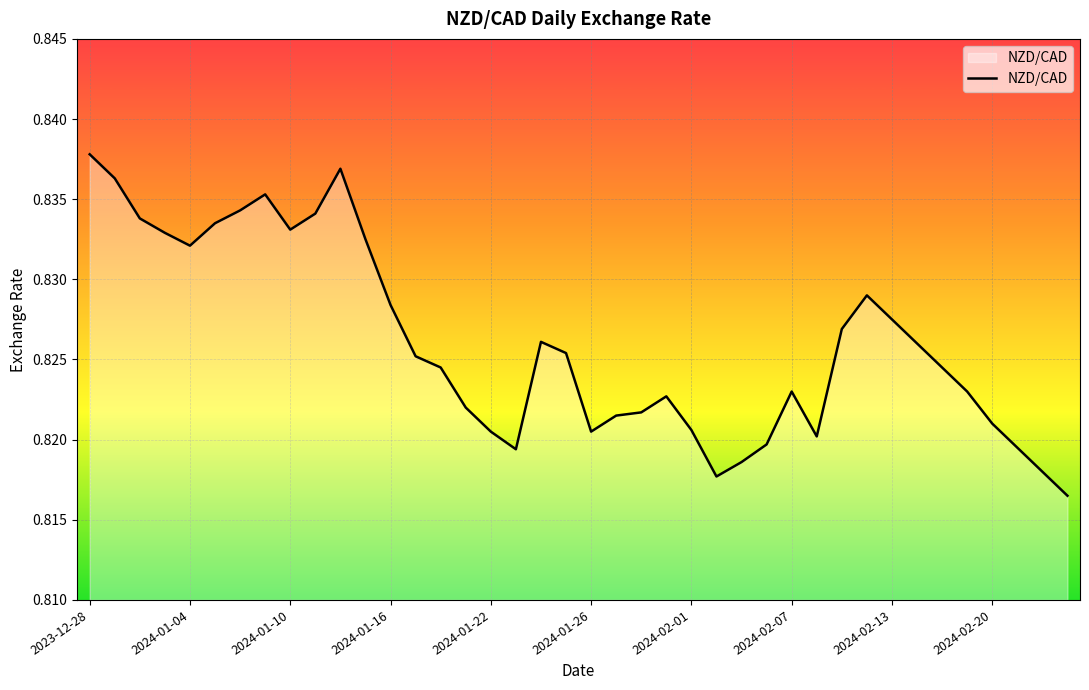

What is the value of the 6th point from the left?

0.8